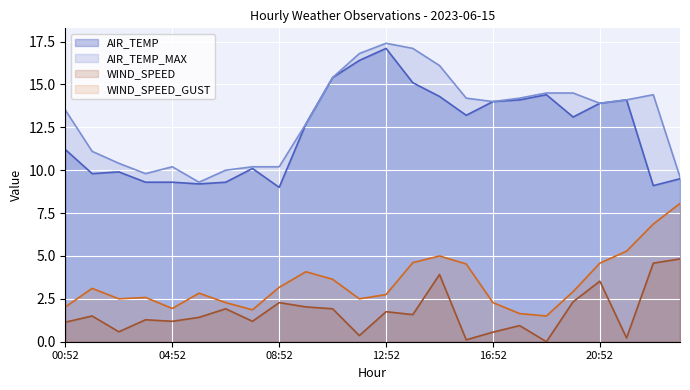

True or false: AIR_TEMP_MAX has more than 0 points higher than both neighbors.

True